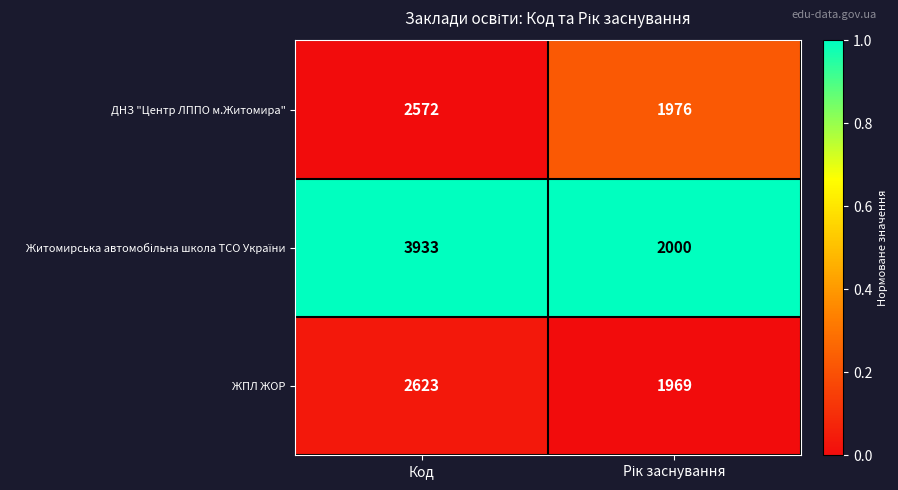

The ДНЗ "Центр ЛППО м.Житомира" series shows 3845 at Код. True or false?

False